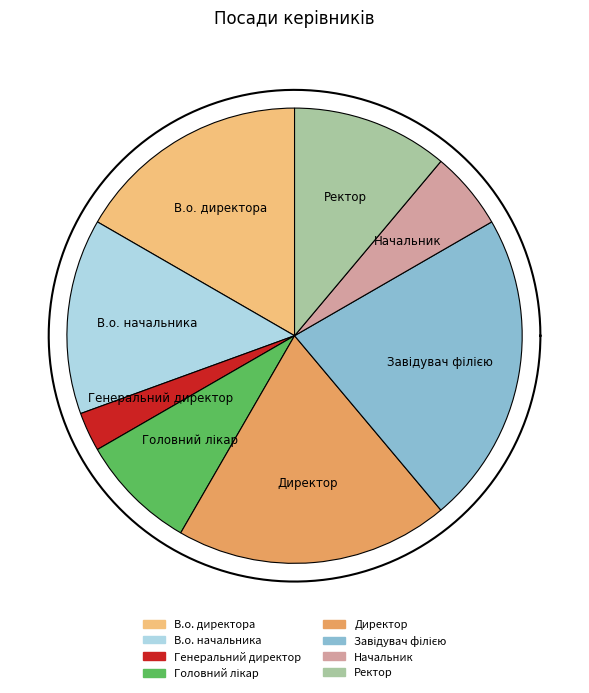

Is the sum of В.о. начальника and Завідувач філією greater than half?

No